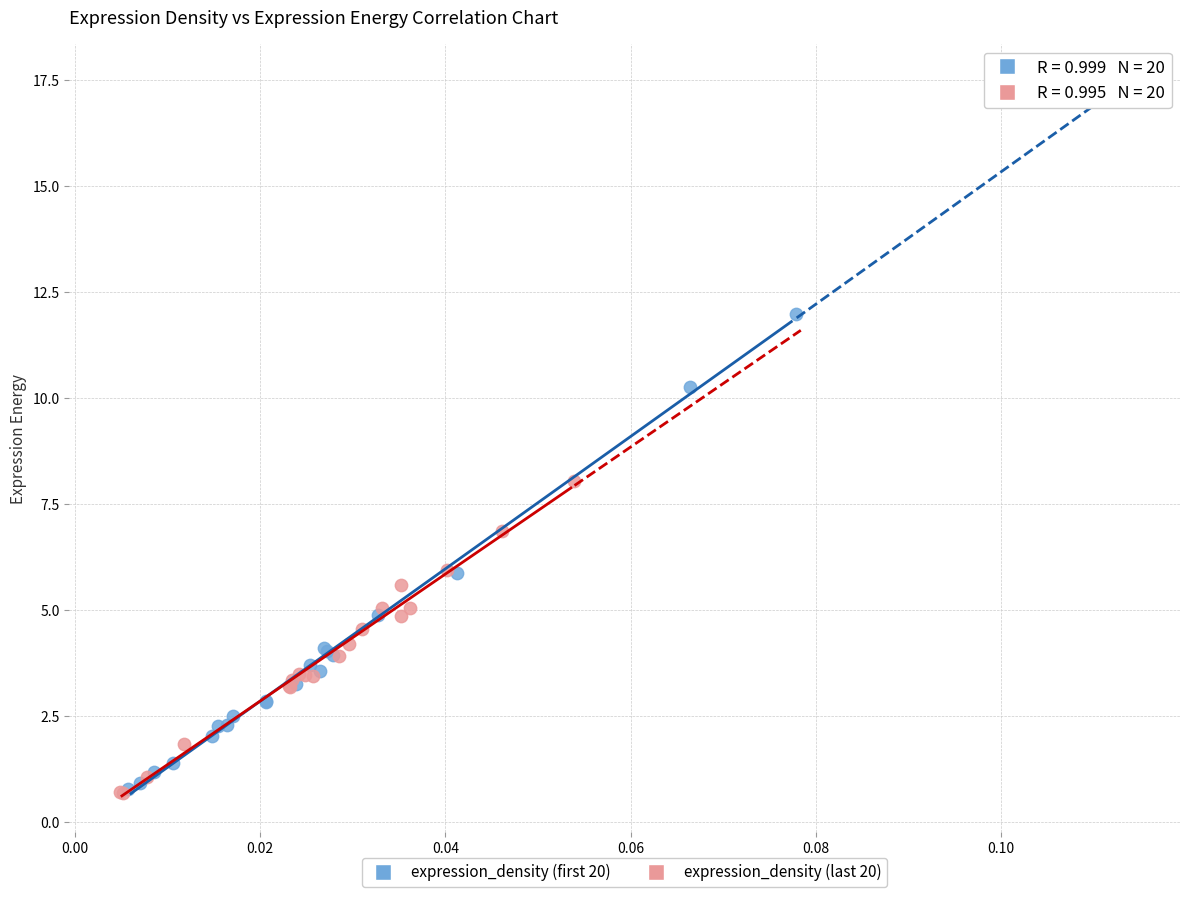

Which series has the widest spread of Y values?

expression_density (first 20)